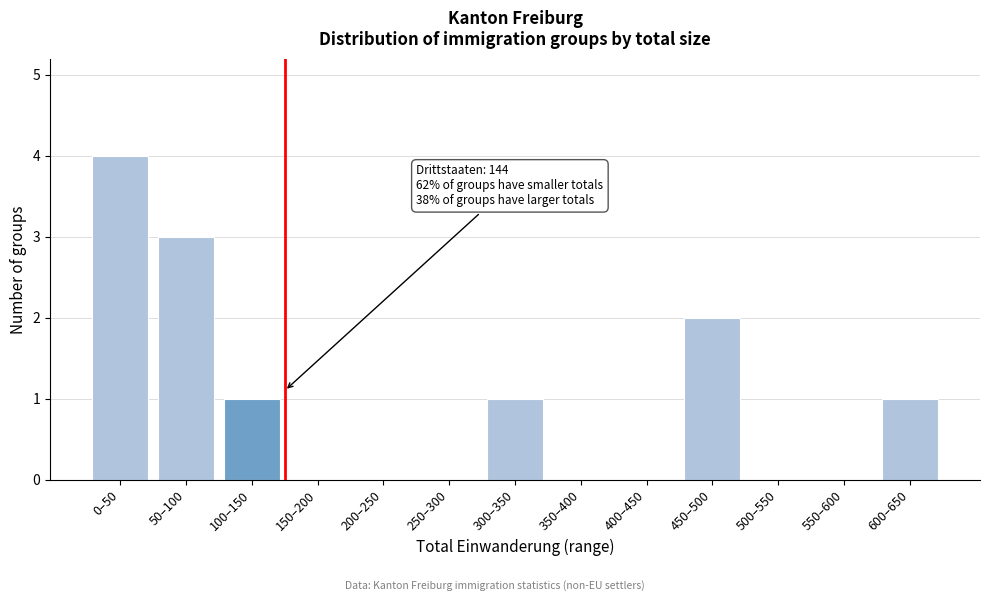

Reading left to right, what are all the values shown in this chart?

0–50=4	50–100=3	100–150=1	150–200=0	200–250=0	250–300=0	300–350=1	350–400=0	400–450=0	450–500=2	500–550=0	550–600=0	600–650=1